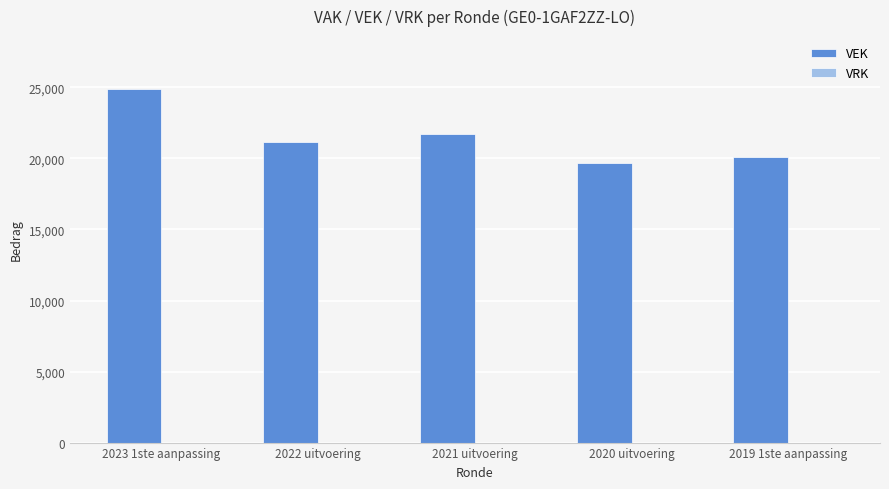

What is the value of the 2nd bar from the left?

21188